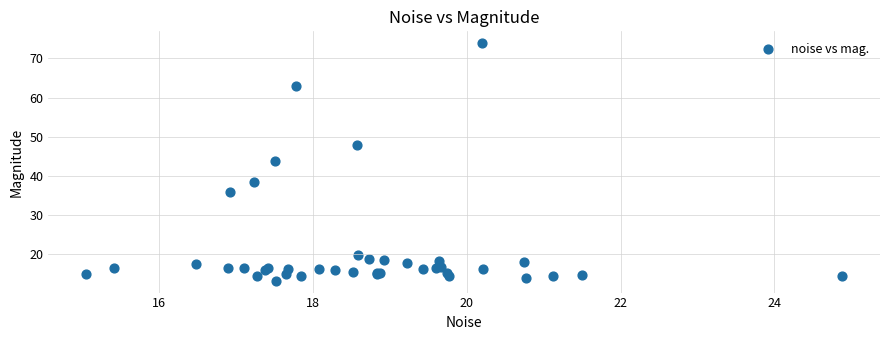

What Y value in the scatter plot is closest to 43?

43.7